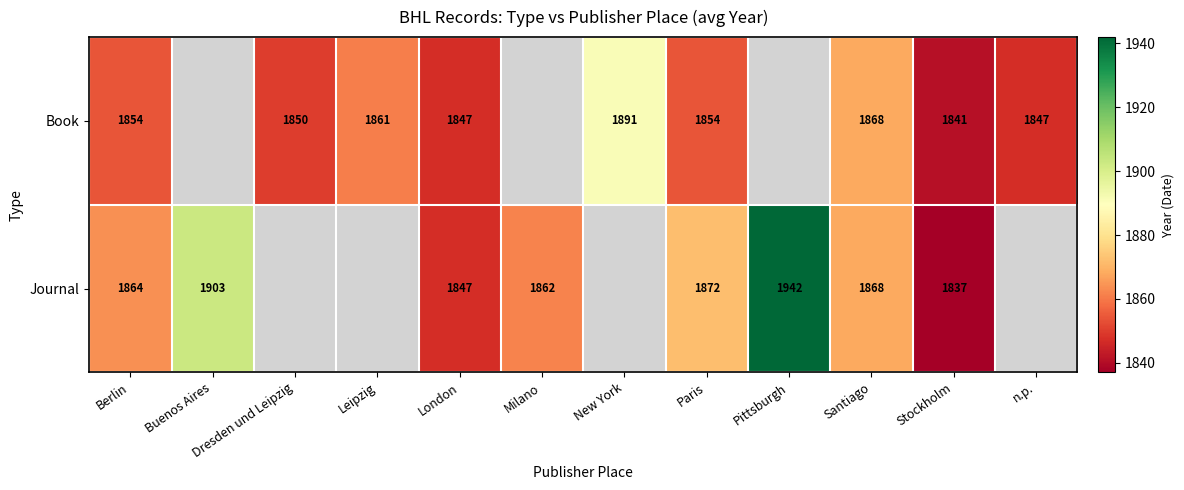

What is the total value across all series at Berlin?

3718